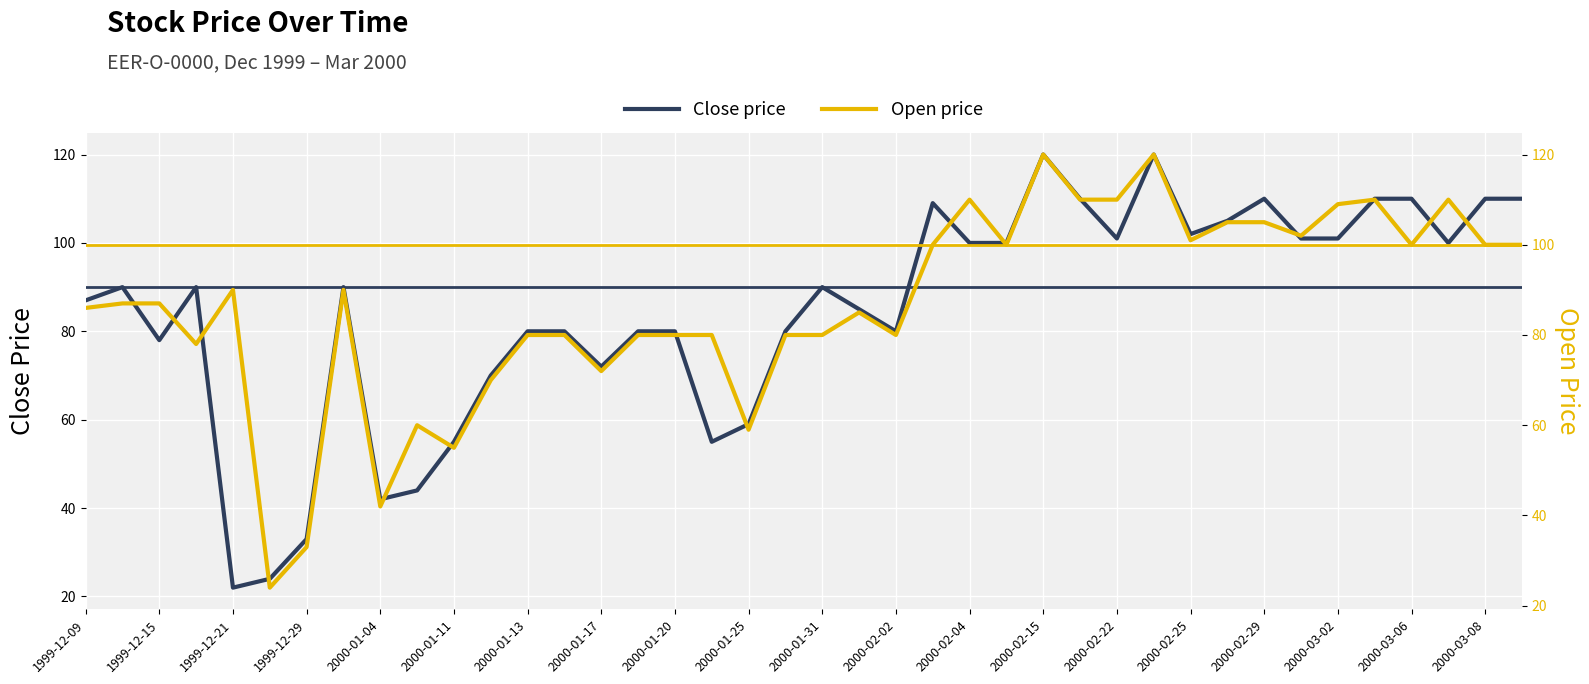

What is the sum of all Open price values?

3470